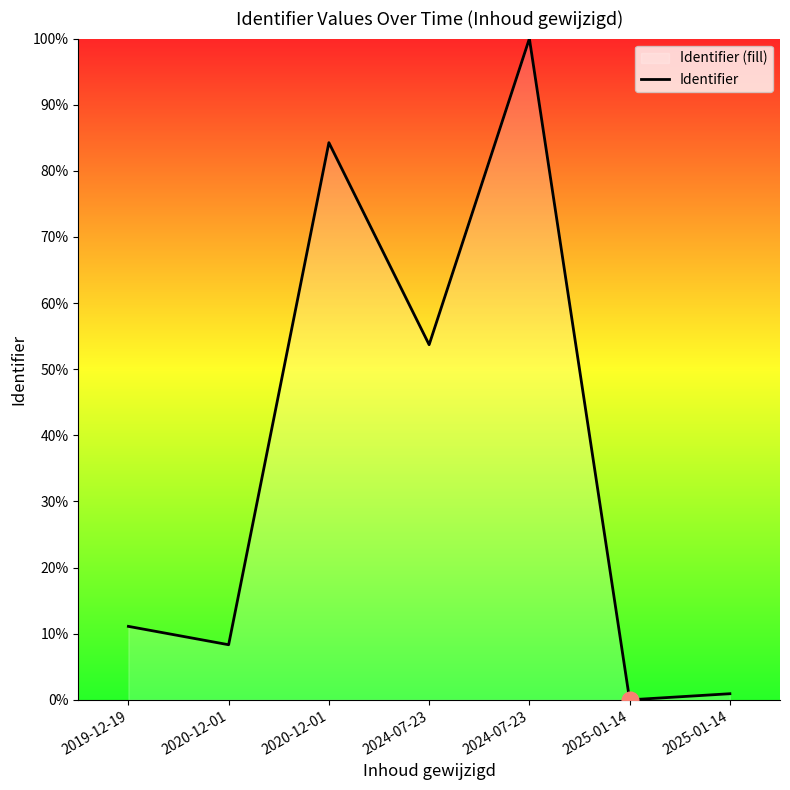

Rank the categories by value from highest to lowest.

2024-07-23, 2020-12-01, 2024-07-23, 2019-12-19, 2020-12-01, 2025-01-14, 2025-01-14